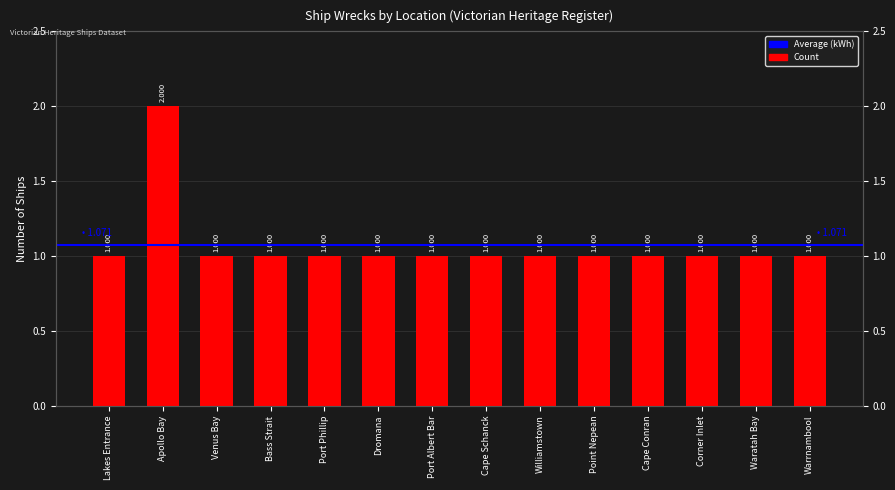

What position from the right is Cape Schanck?

7